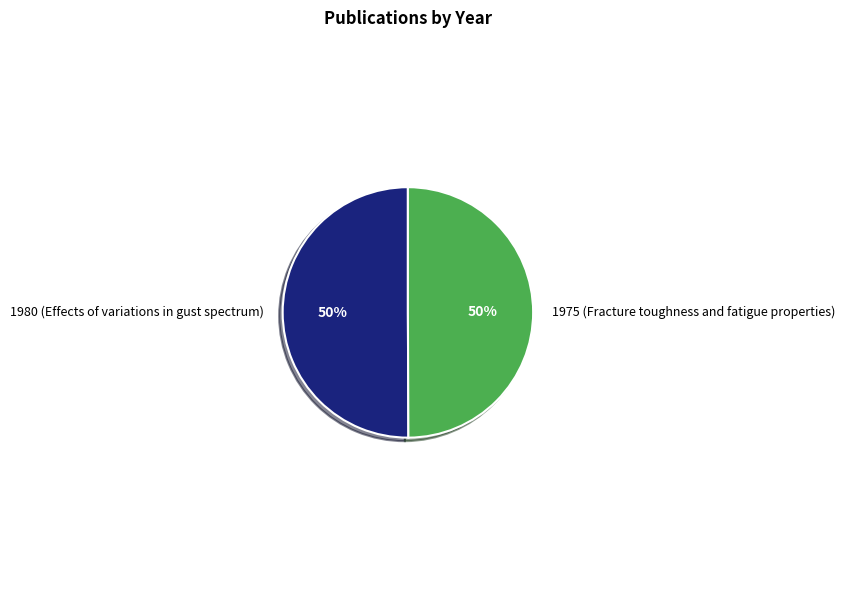

To the nearest percent, what portion does 1980 (Effects of variations in gust spectrum) represent?

50%